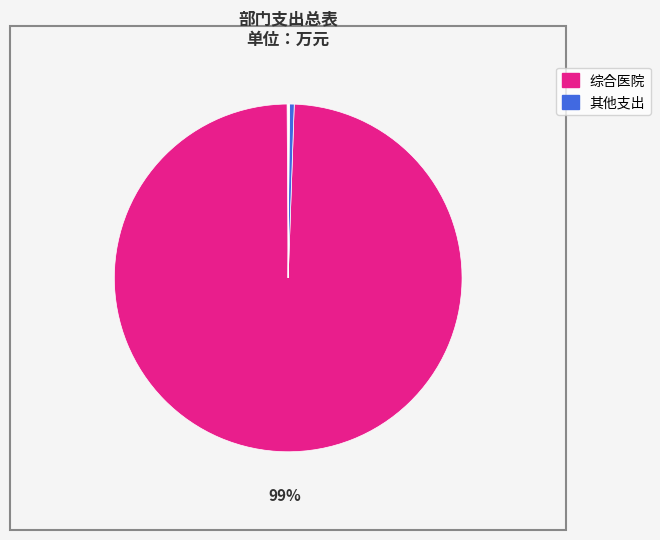

How many slices are in this pie chart?

7